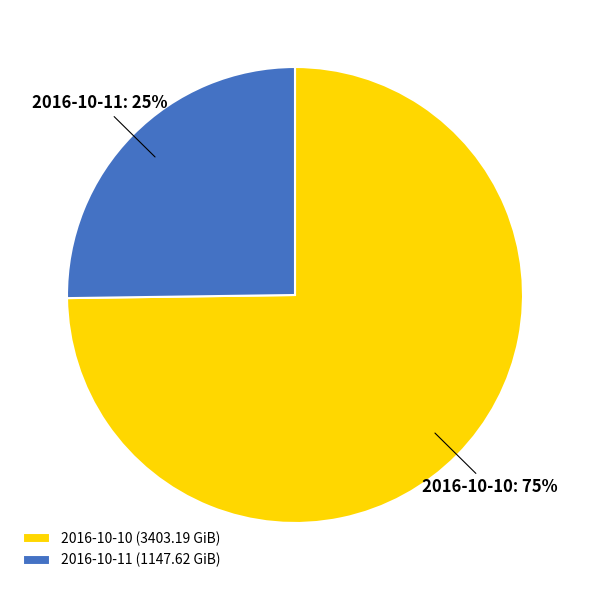

How many segments does this pie chart have?

2